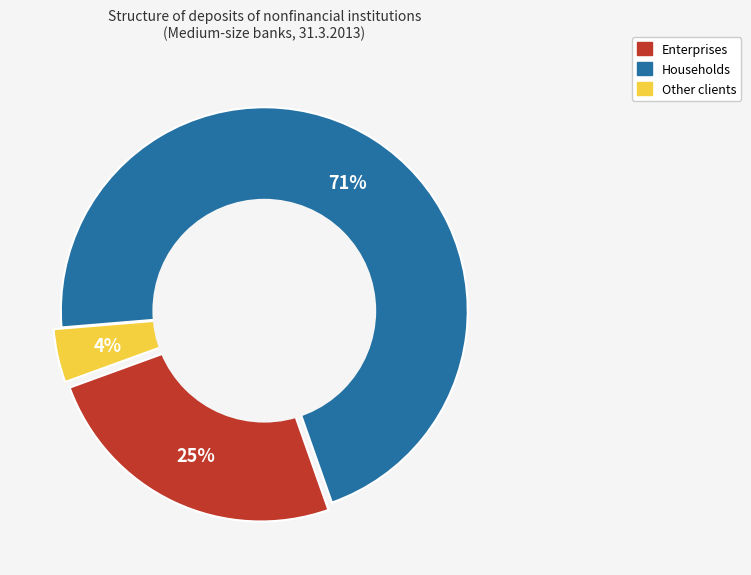

To the nearest percent, what is the difference between the Enterprises and Households slice percentages?

46%